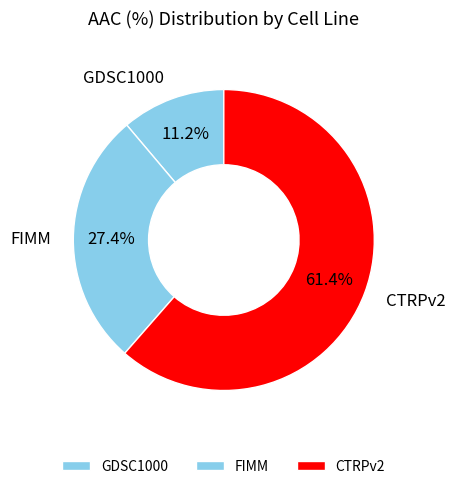

To the nearest percent, what portion does FIMM represent?

27%